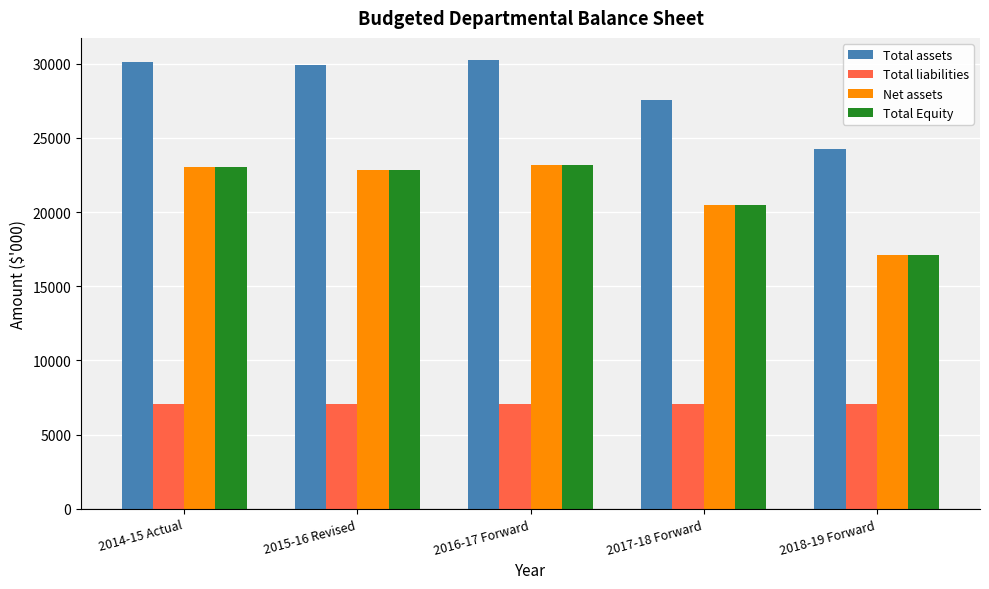

Is the value of Total assets at 2016-17 Forward greater than the value of Total Equity at 2014-15 Actual?

Yes